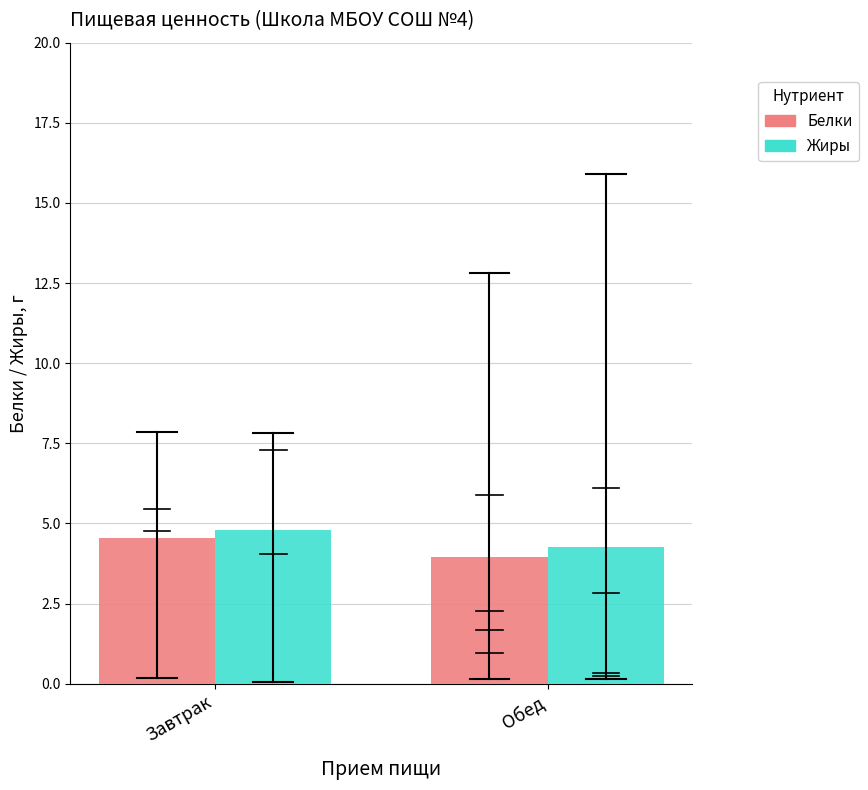

Count the number of categories in the chart.

2